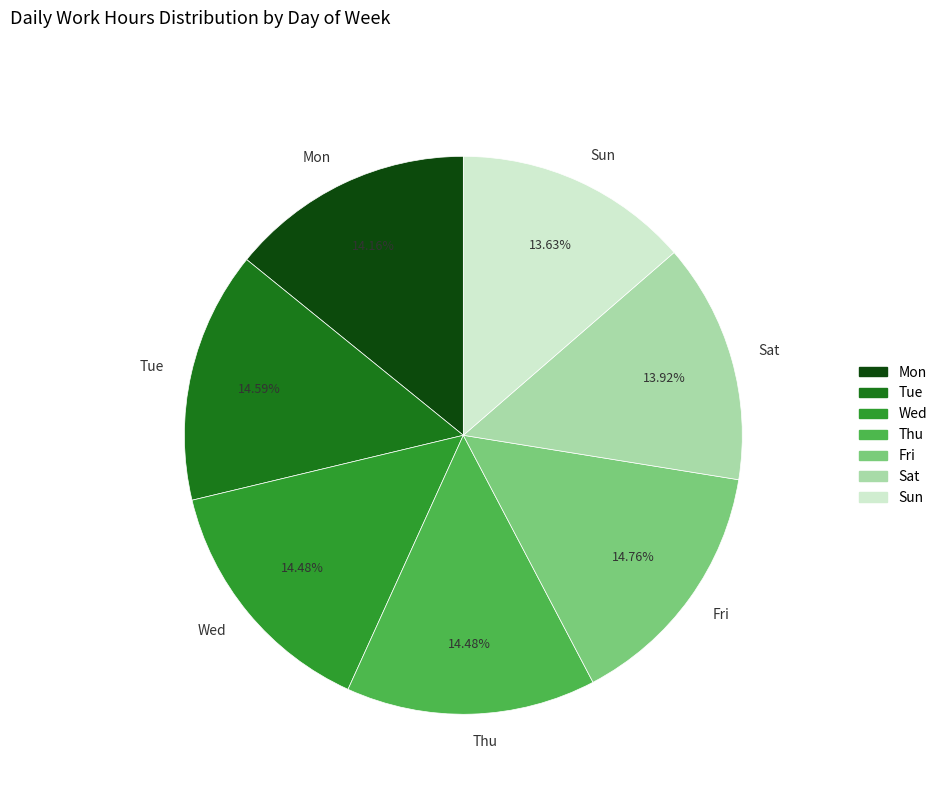

True or false: Fri accounts for 8% of the total.

False